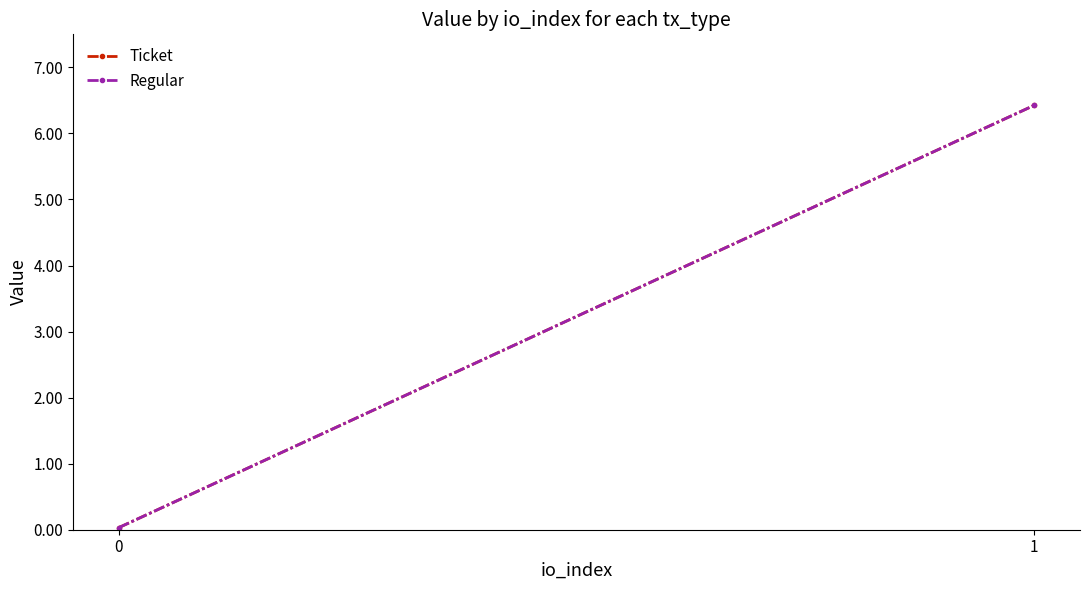

What are all the series names shown in the legend?

Ticket, Regular